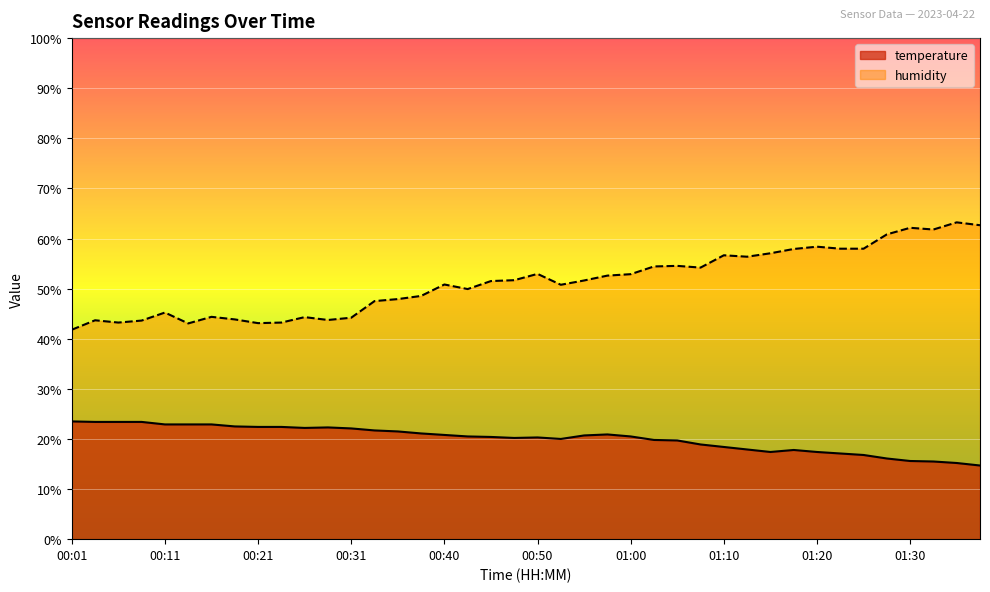

Reading left to right, what are all the values shown in this chart?

temperature: 00:01=23.5	00:04=23.4	00:06=23.4	00:09=23.4	00:11=22.9	00:13=22.9	00:16=22.9	00:18=22.5	00:21=22.4	00:23=22.4	00:26=22.2	00:28=22.3	00:31=22.1	00:33=21.7	00:35=21.5	00:38=21.1	00:40=20.8	00:43=20.5	00:45=20.4	00:48=20.2	00:50=20.3	00:53=20.0	00:55=20.7	00:58=20.9	01:00=20.5	01:02=19.8	01:05=19.7	01:07=18.9	01:10=18.4	01:12=17.9	01:15=17.4	01:17=17.8	01:20=17.4	01:22=17.1	01:25=16.8	01:27=16.1	01:30=15.6	01:32=15.5	01:34=15.2	01:37=14.7
humidity: 00:01=41.8	00:04=43.7	00:06=43.2	00:09=43.6	00:11=45.2	00:13=43.1	00:16=44.4	00:18=43.9	00:21=43.1	00:23=43.2	00:26=44.3	00:28=43.7	00:31=44.2	00:33=47.5	00:35=47.9	00:38=48.5	00:40=50.8	00:43=49.9	00:45=51.5	00:48=51.7	00:50=52.9	00:53=50.8	00:55=51.6	00:58=52.6	01:00=52.9	01:02=54.4	01:05=54.5	01:07=54.2	01:10=56.7	01:12=56.4	01:15=57.1	01:17=57.9	01:20=58.4	01:22=58.0	01:25=58.0	01:27=60.8	01:30=62.1	01:32=61.8	01:34=63.2	01:37=62.7